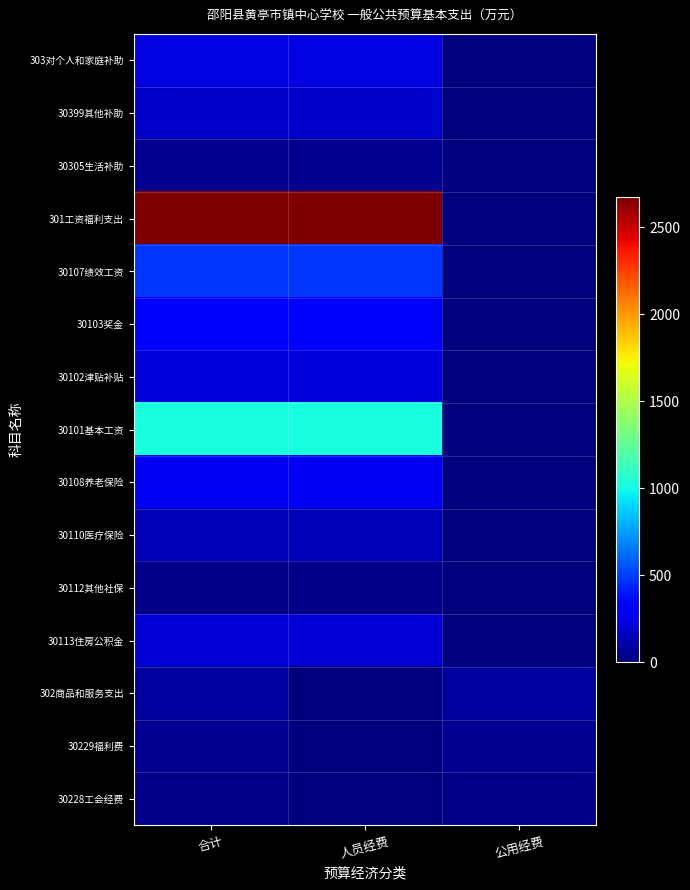

Which category has the lowest value across all series?

公用经费